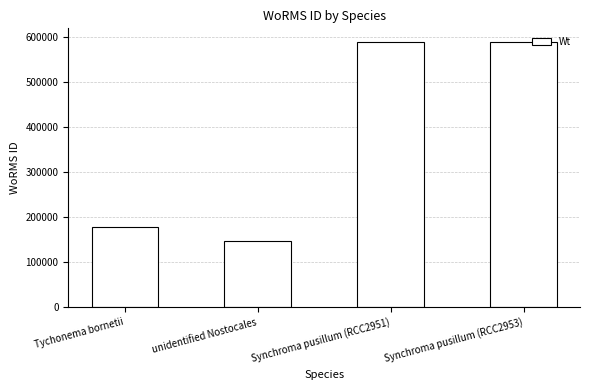

What is the difference between the maximum and minimum values?

443885